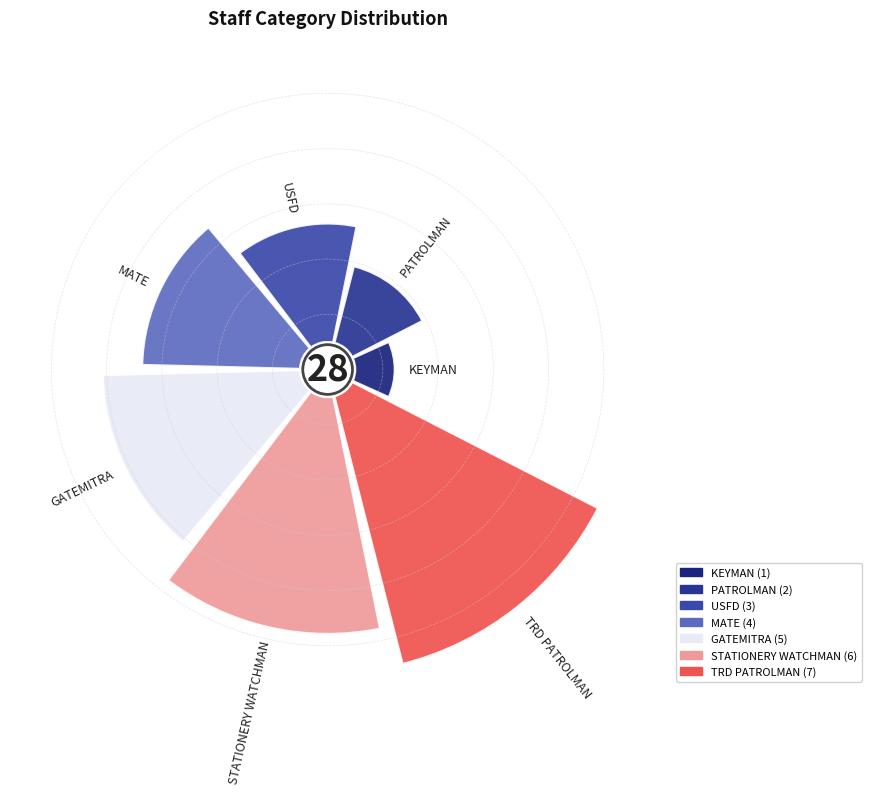

The KEYMAN slice represents 4% of the pie. True or false?

True